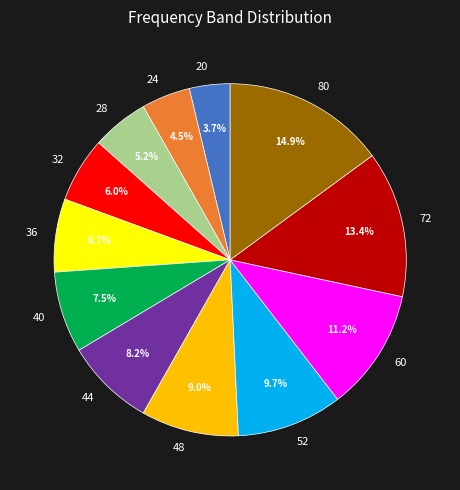

To the nearest percent, what is the average slice percentage?

8%